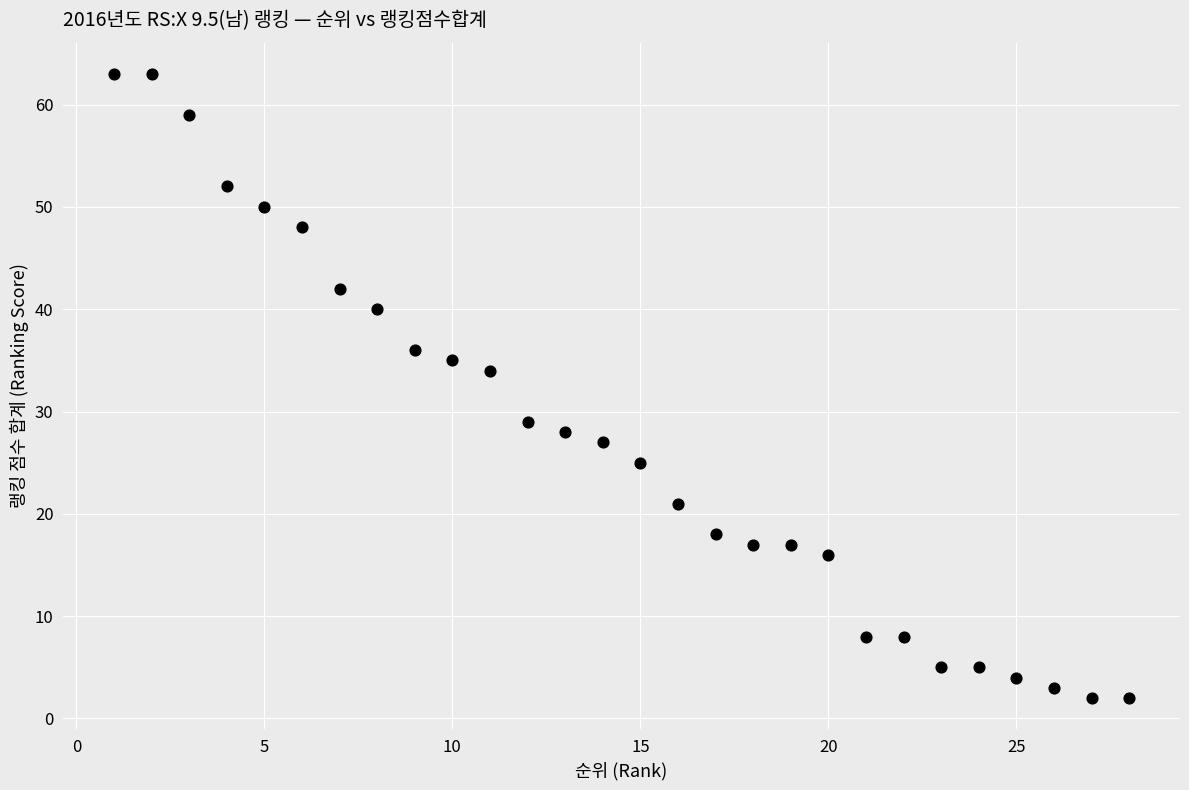

What Y value in the scatter plot is closest to 32?

34